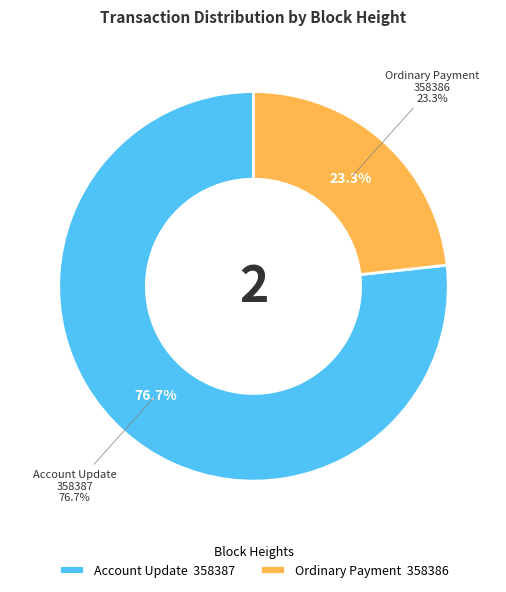

What is the majority slice?

358387